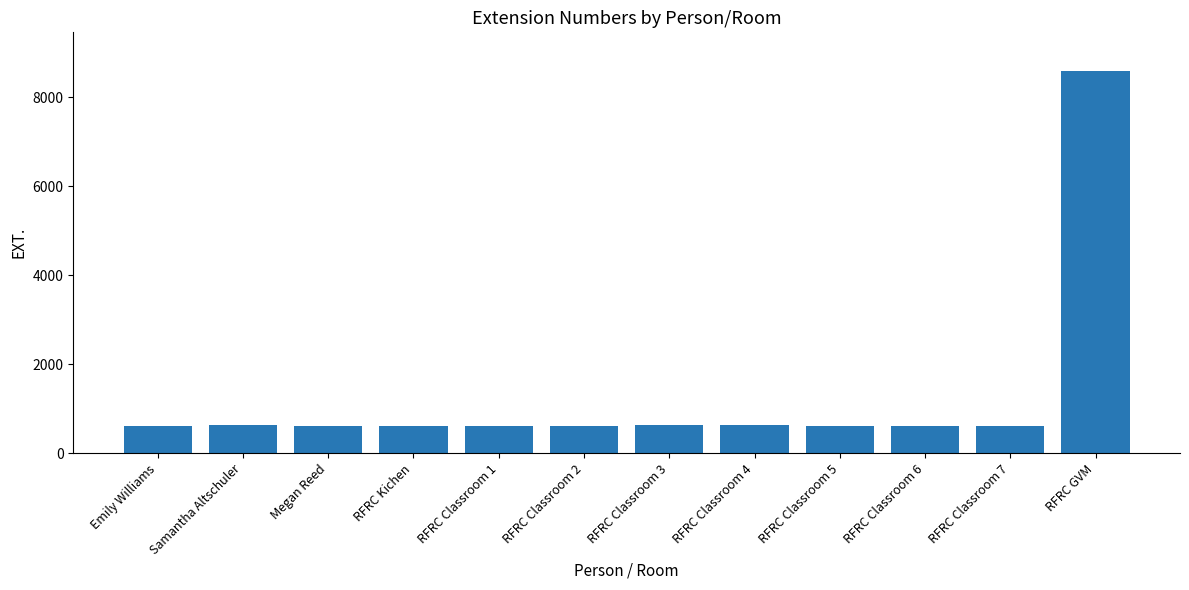

Which label corresponds to the largest value in the chart?

RFRC GVM